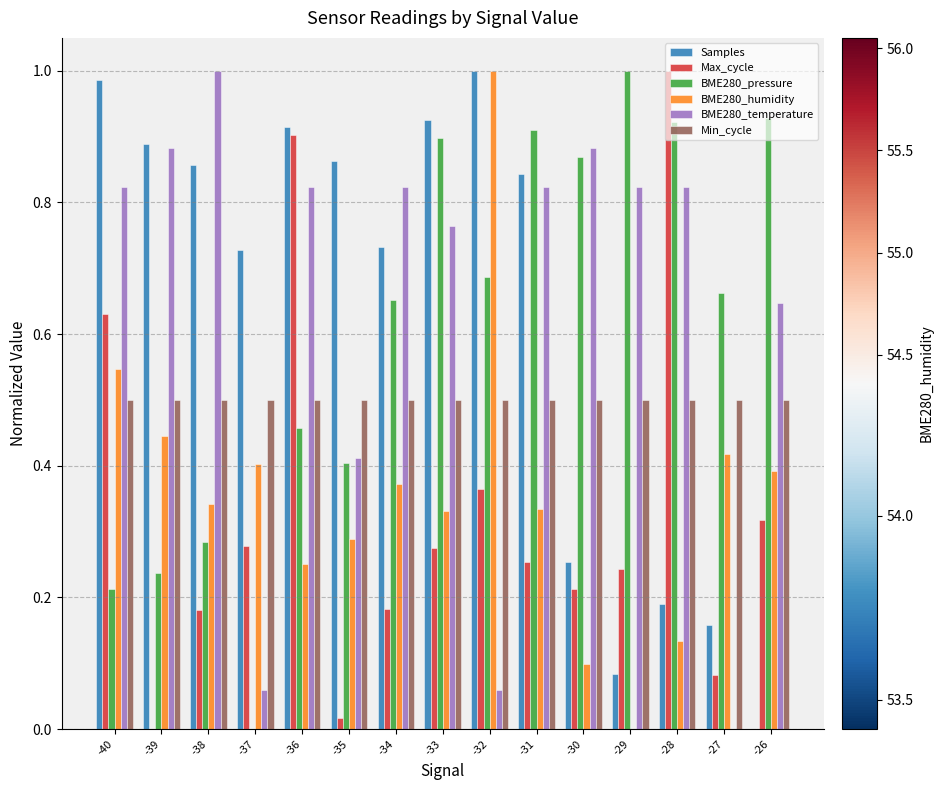

What is the sum of all Samples values?

9.4